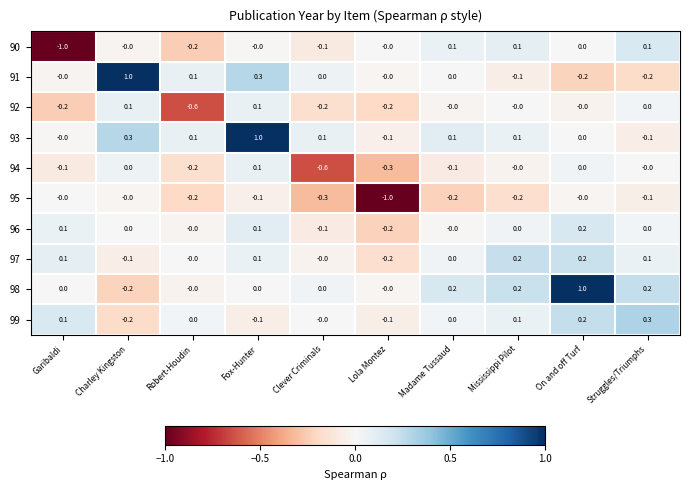

How many 92 values are between 0 and 1?

6